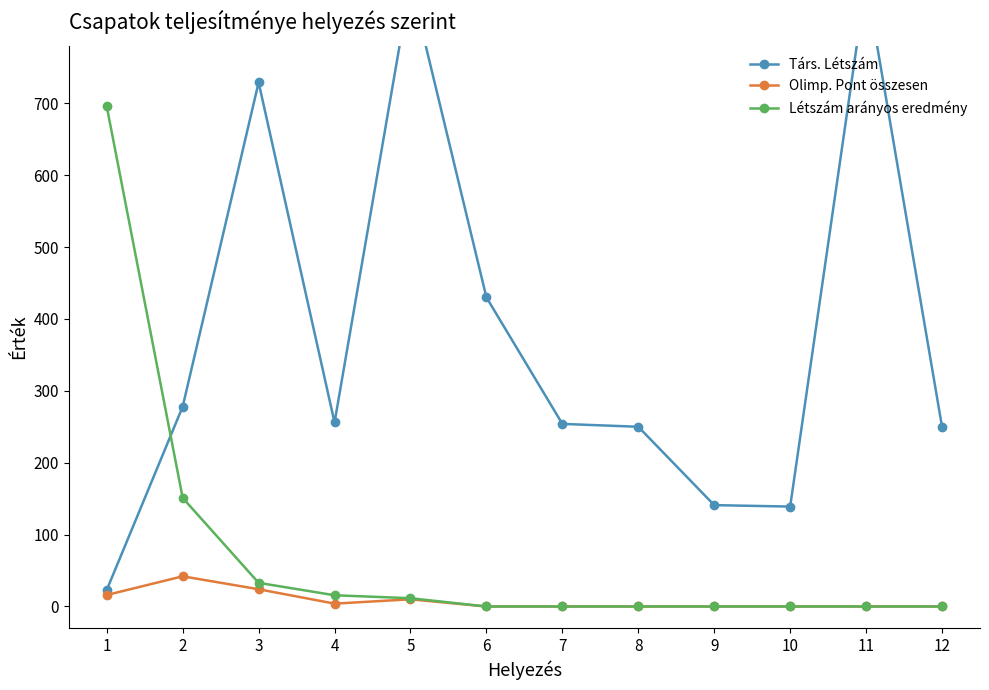

At which label does Társ. Létszám first exceed 256?

2